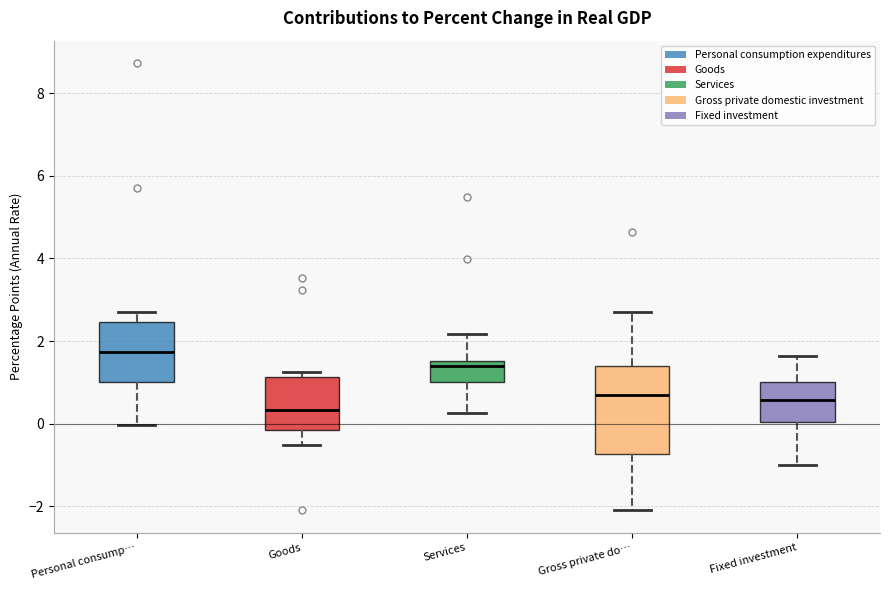

Where does the median line of the box for Personal consump… sit on the y-axis? The values are not printed on the chart, so give them approximately, as read against the axis.

1.8